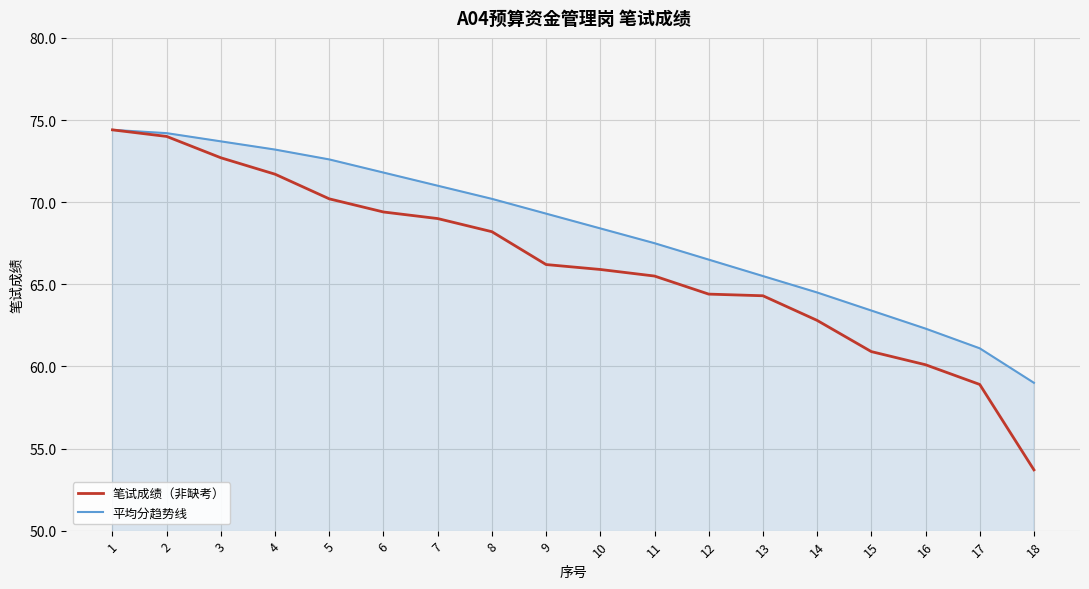

Rank the series at 4 from highest to lowest value.

平均分趋势线, 笔试成绩（非缺考）